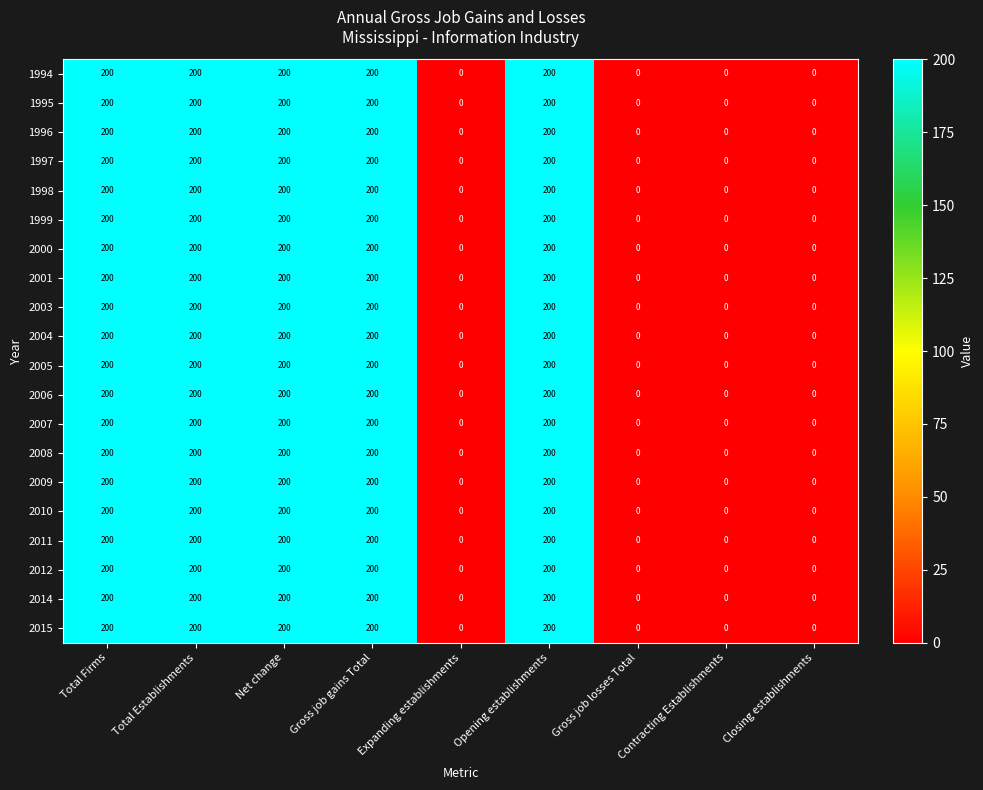

What is the greatest value displayed?

200